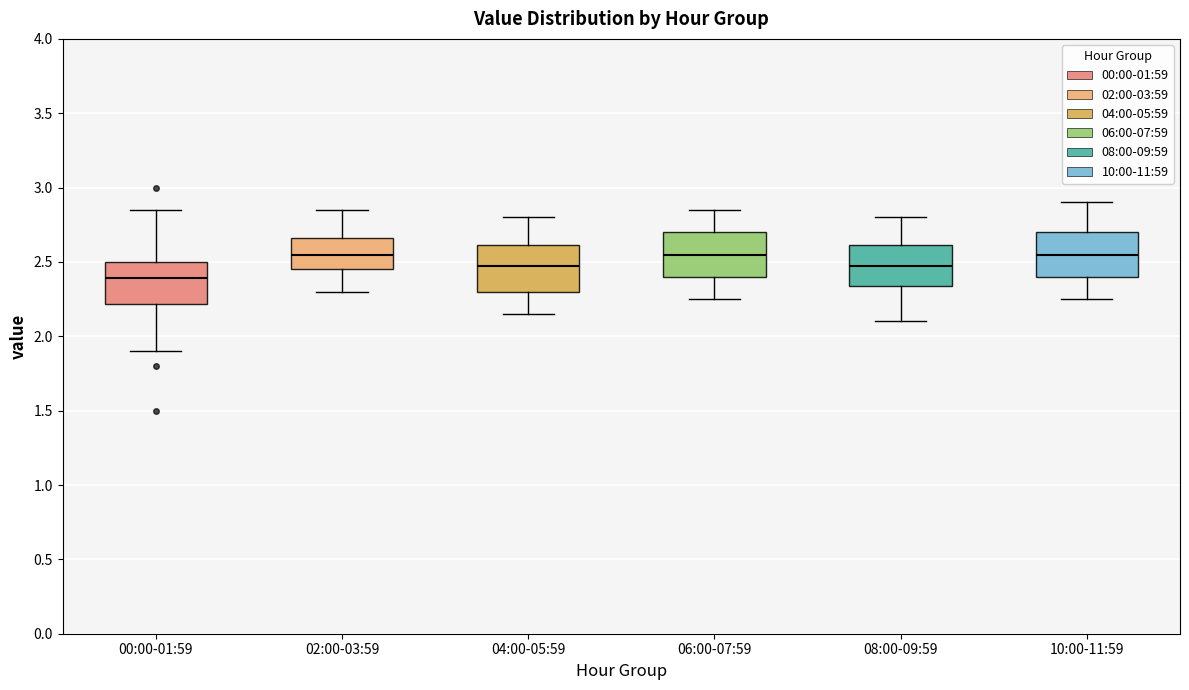

Where is the upper edge of the box for 06:00-07:59 on the y-axis? The values are not printed on the chart, so give them approximately, as read against the axis.

2.70